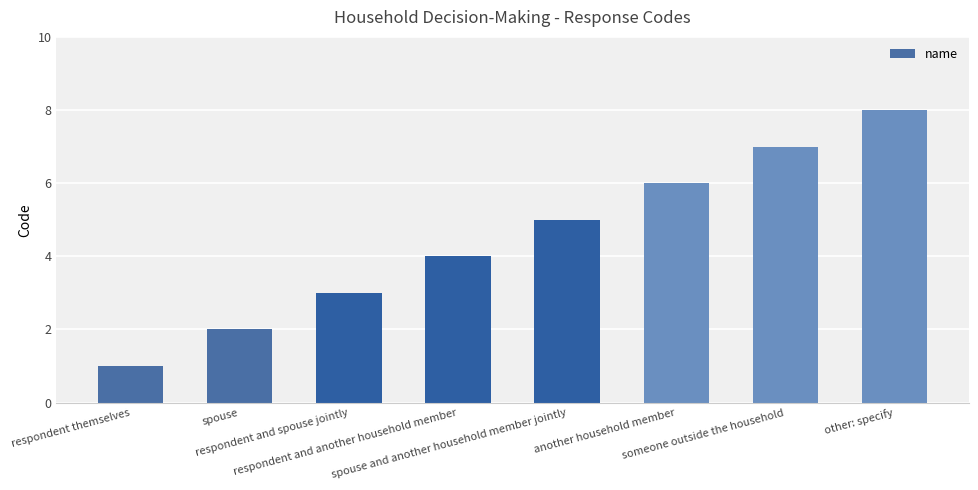

What is the sum of the values at someone outside the household and respondent themselves?

8